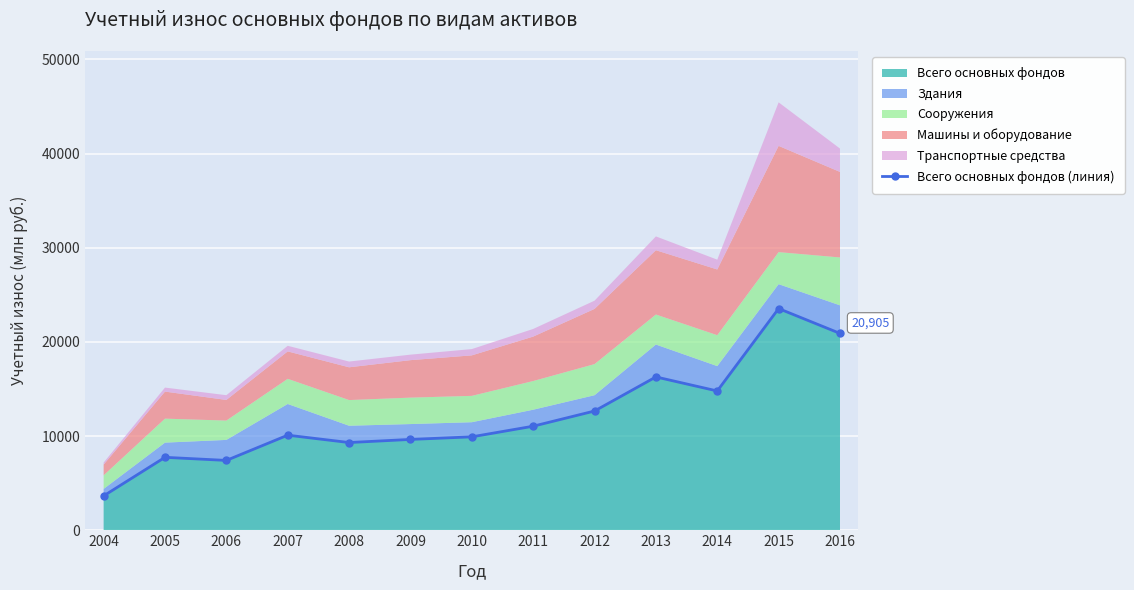

What value does the data have at 2005?

7745